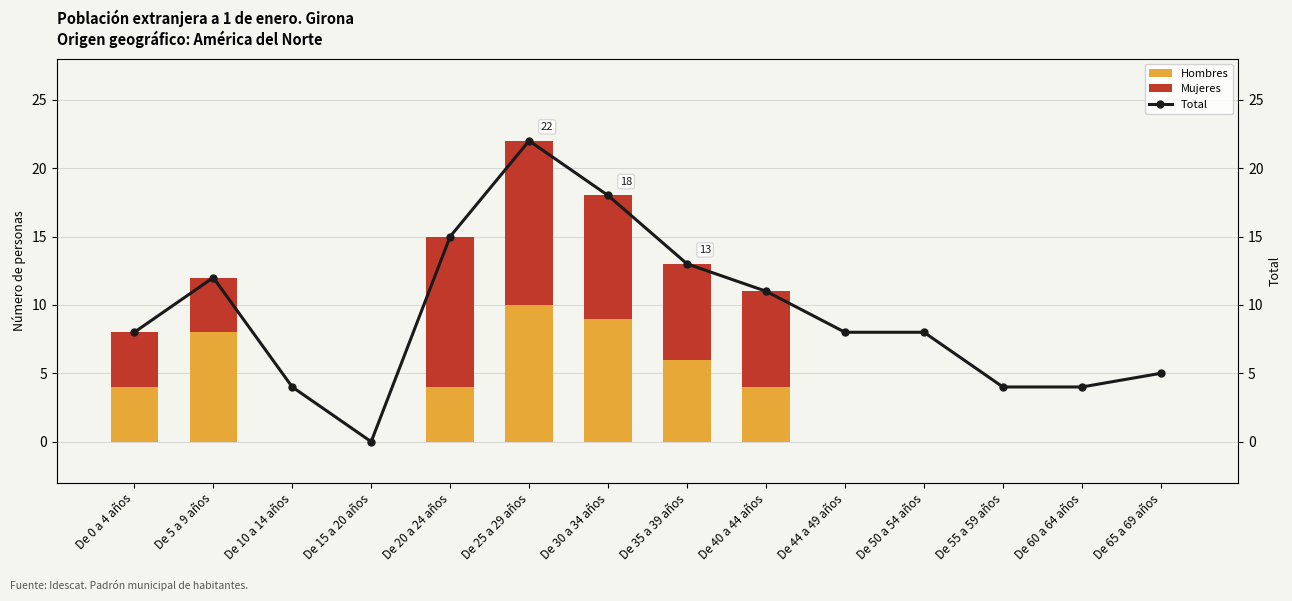

Reading left to right, transcribe all the data shown in this chart.

Hombres: De 0 a 4 años=4	De 5 a 9 años=8	De 10 a 14 años=0	De 15 a 20 años=0	De 20 a 24 años=4	De 25 a 29 años=10	De 30 a 34 años=9	De 35 a 39 años=6	De 40 a 44 años=4	De 44 a 49 años=0	De 50 a 54 años=0	De 55 a 59 años=0	De 60 a 64 años=0	De 65 a 69 años=0
Mujeres: De 0 a 4 años=4	De 5 a 9 años=4	De 10 a 14 años=0	De 15 a 20 años=0	De 20 a 24 años=11	De 25 a 29 años=12	De 30 a 34 años=9	De 35 a 39 años=7	De 40 a 44 años=7	De 44 a 49 años=0	De 50 a 54 años=0	De 55 a 59 años=0	De 60 a 64 años=0	De 65 a 69 años=0
Total: De 0 a 4 años=8	De 5 a 9 años=12	De 10 a 14 años=4	De 15 a 20 años=0	De 20 a 24 años=15	De 25 a 29 años=22	De 30 a 34 años=18	De 35 a 39 años=13	De 40 a 44 años=11	De 44 a 49 años=8	De 50 a 54 años=8	De 55 a 59 años=4	De 60 a 64 años=4	De 65 a 69 años=5